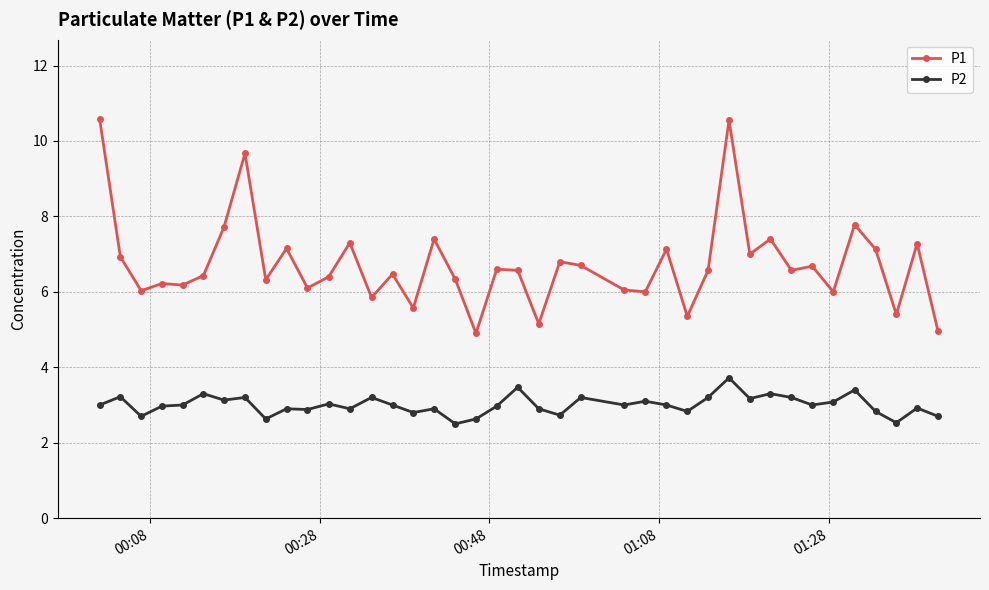

True or false: P1 and P2 cross at least once.

False